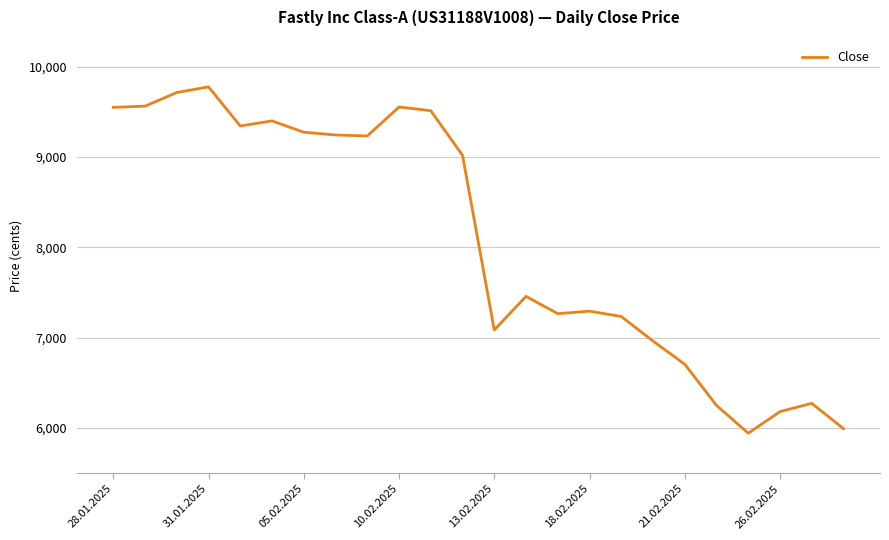

What is the greatest value displayed?

9778